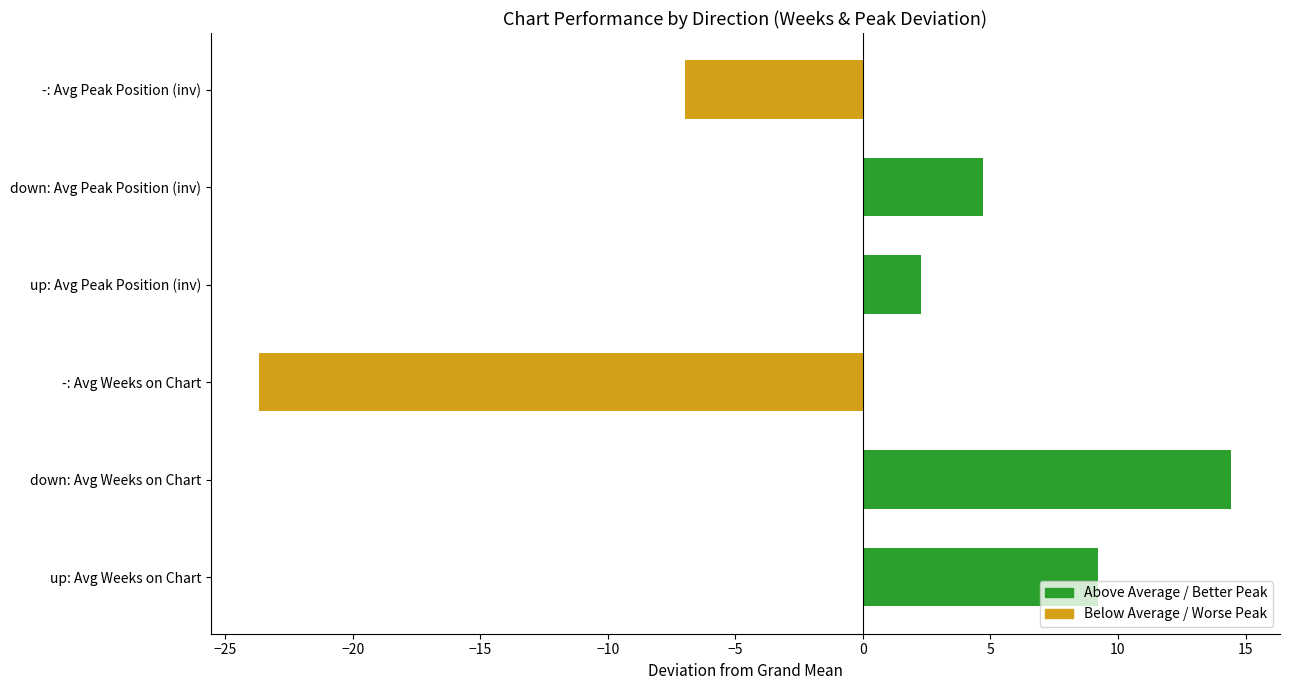

What is the label of the 3rd bar from the right?

up